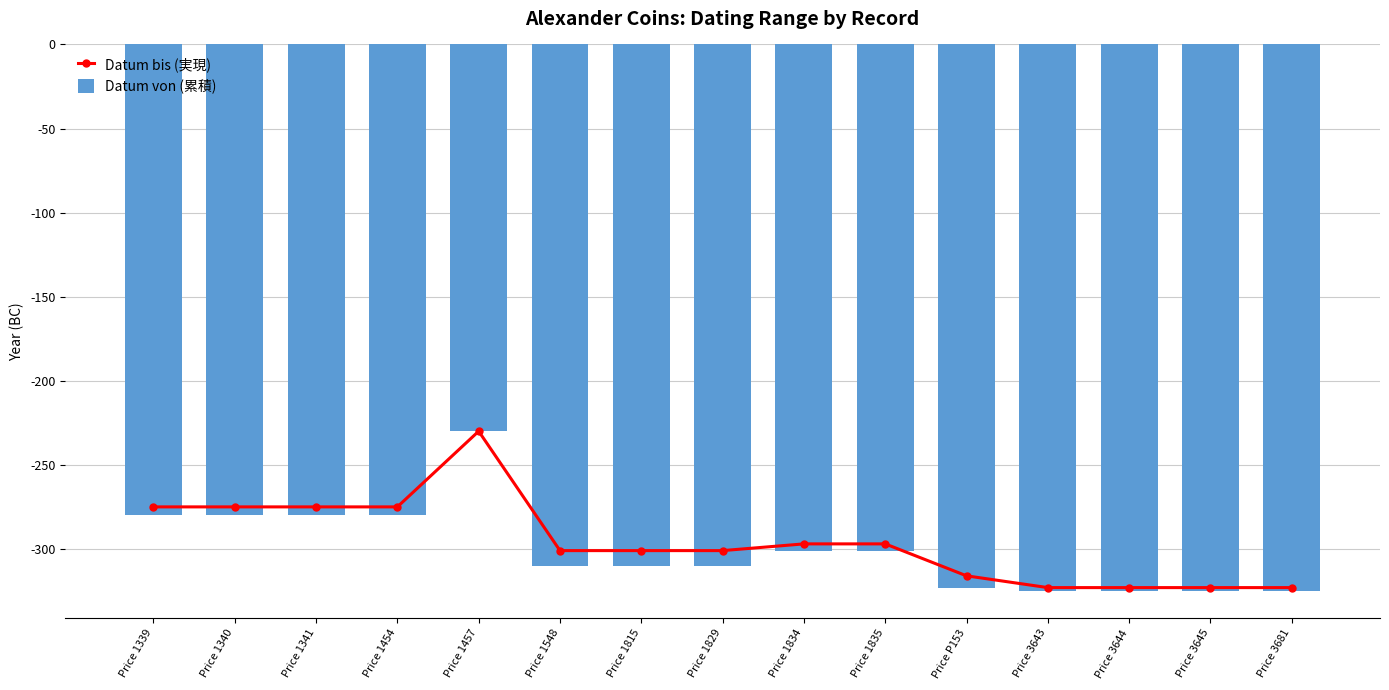

What position from the left is Price 3681?

15